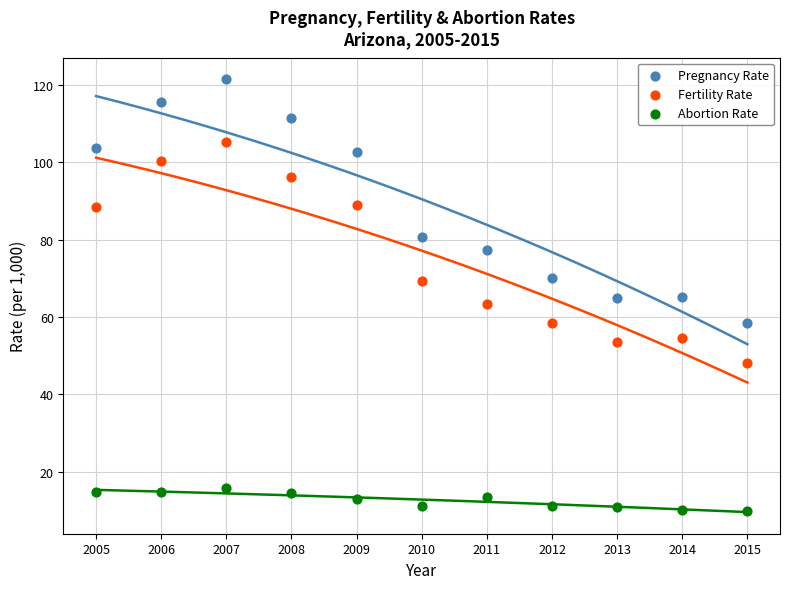

Which series has the widest spread of Y values?

Pregnancy Rate